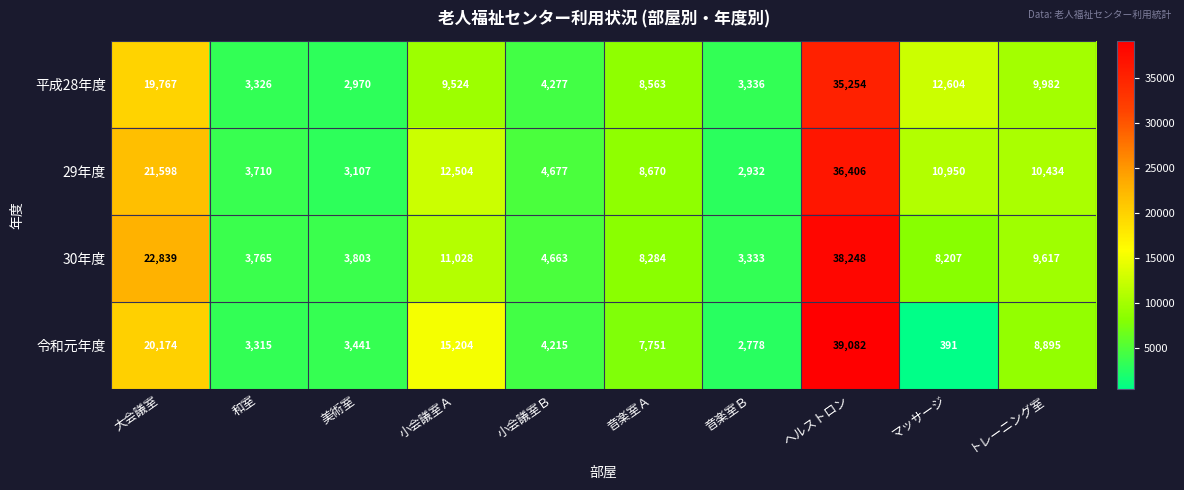

At which label does 30年度 first exceed 8284?

大会議室